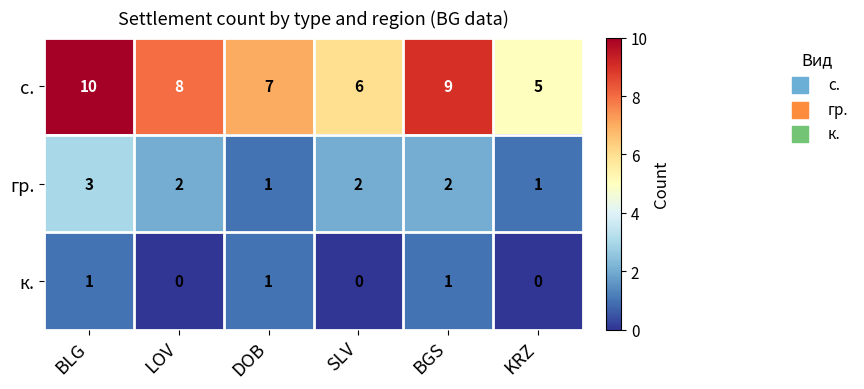

True or false: гр. has a value of 3 at SLV.

False